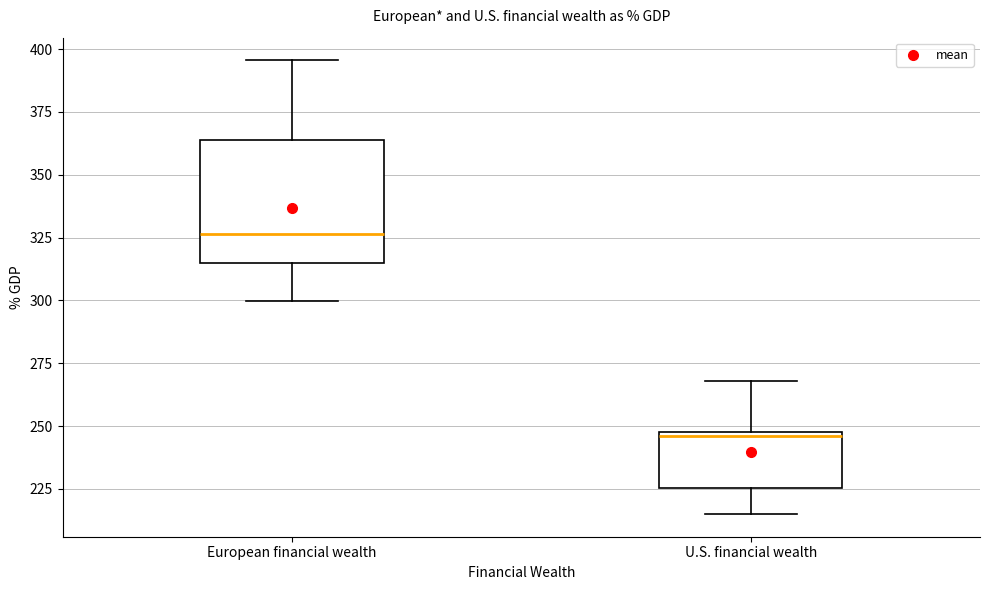

Reading left to right, read every box against the y-axis: the position of its median line, the range the box covers, and the ends of its whiskers. The values are not printed on the chart, so give them approximately, as read against the axis.

European financial wealth: median 325, box 315 to 365, whiskers 300 to 395
U.S. financial wealth: median 245, box 225 to 250, whiskers 215 to 270